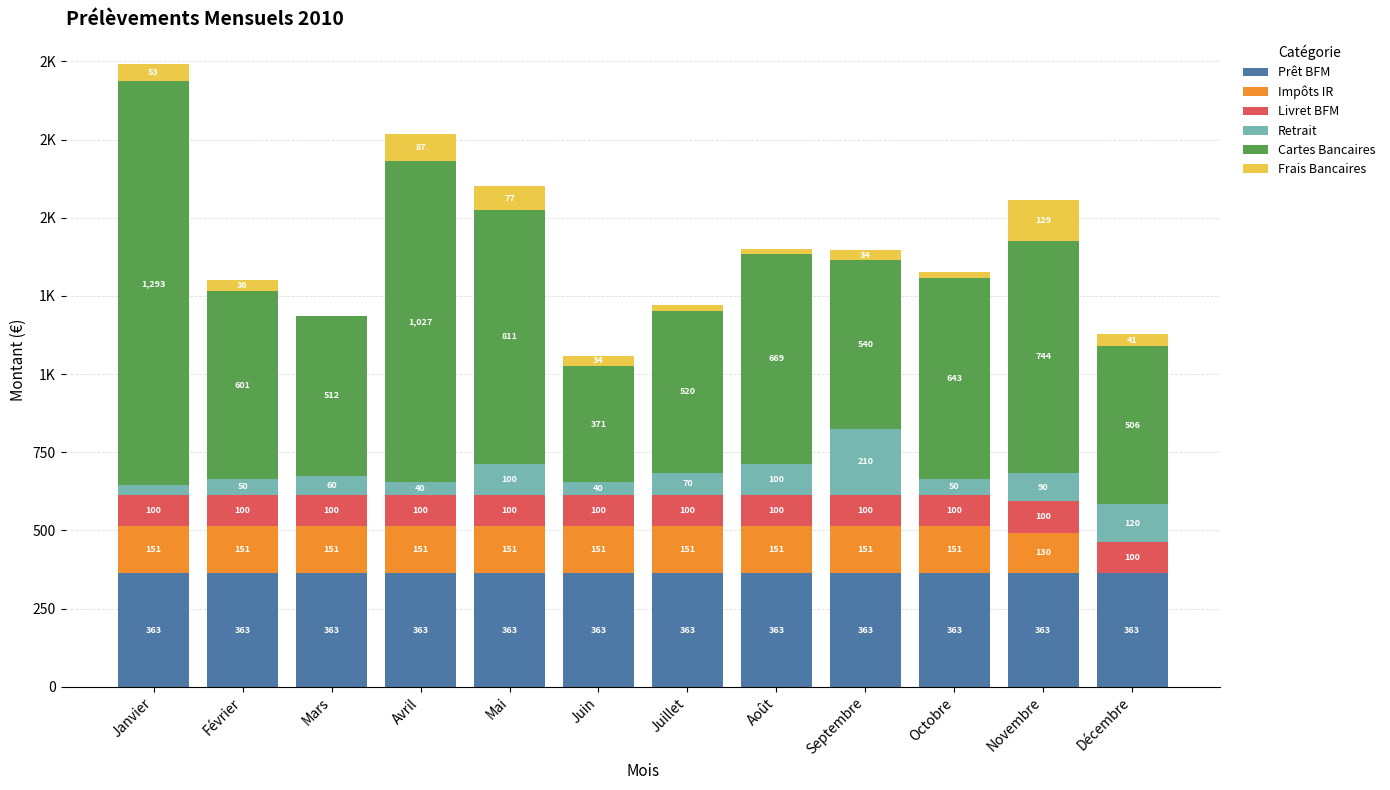

Where does the Impôts IR series first go above 151?

Janvier